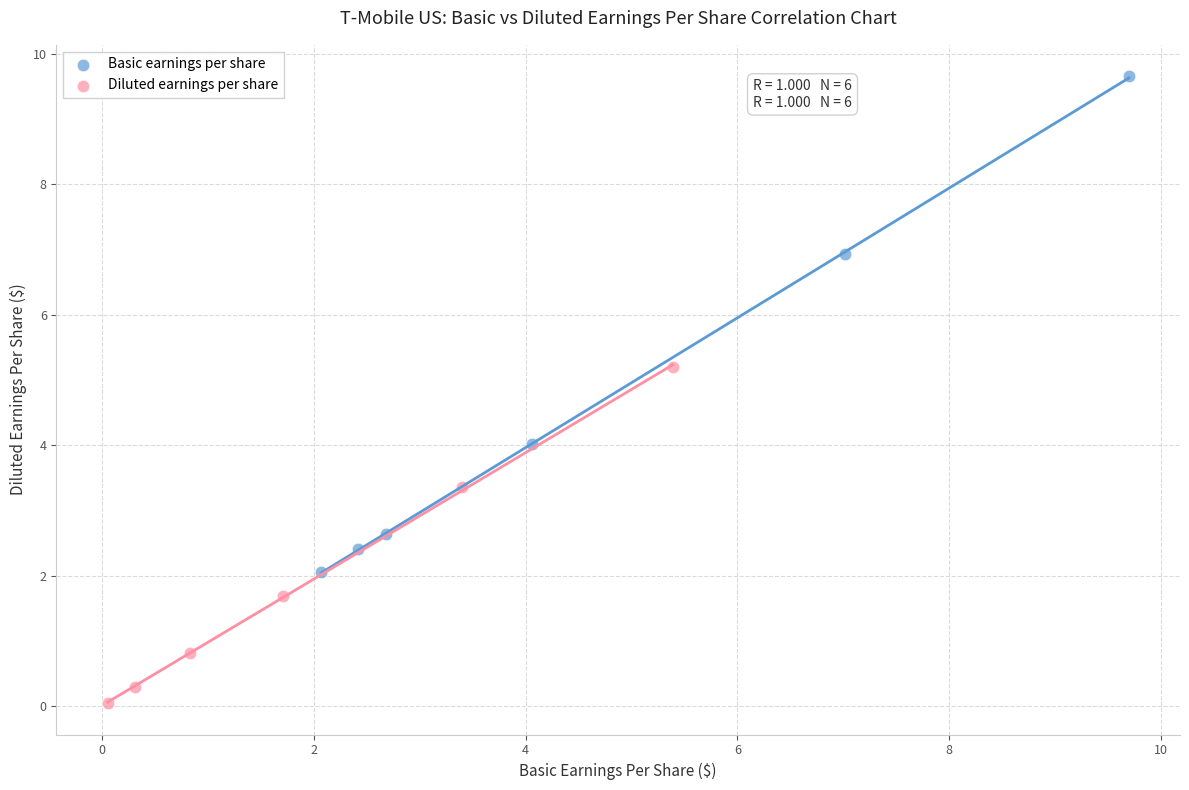

Which series has the largest Y range (max minus min)?

Basic earnings per share